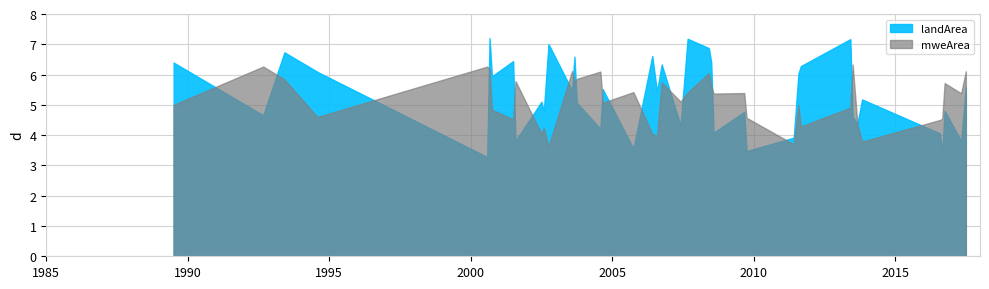

True or false: landArea and mweArea intersect in this chart.

False